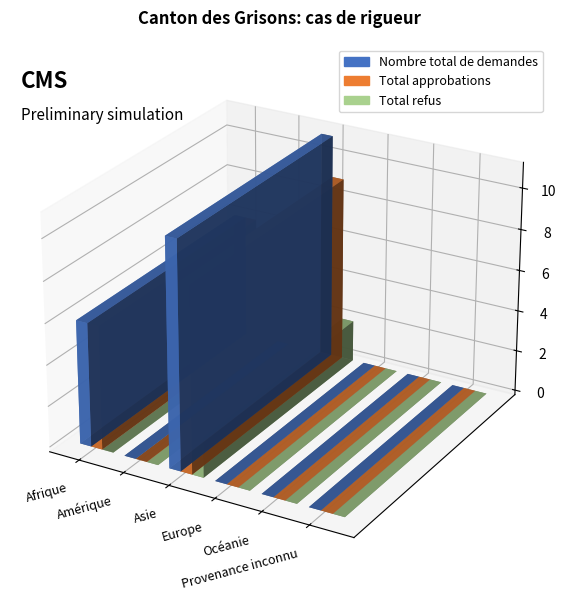

How many data points does each series have?

6